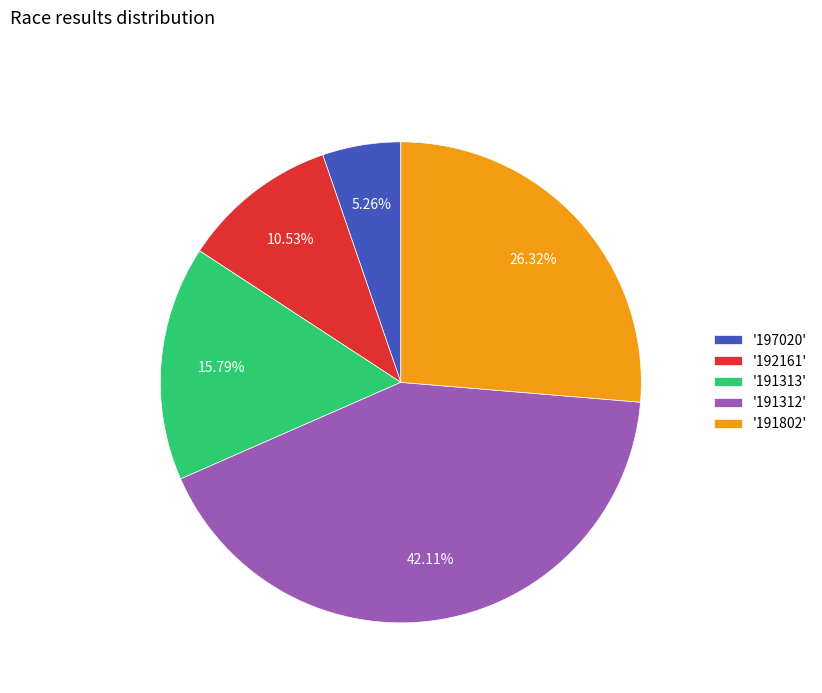

Which has a higher value, '191313' or '192161'?

'191313'